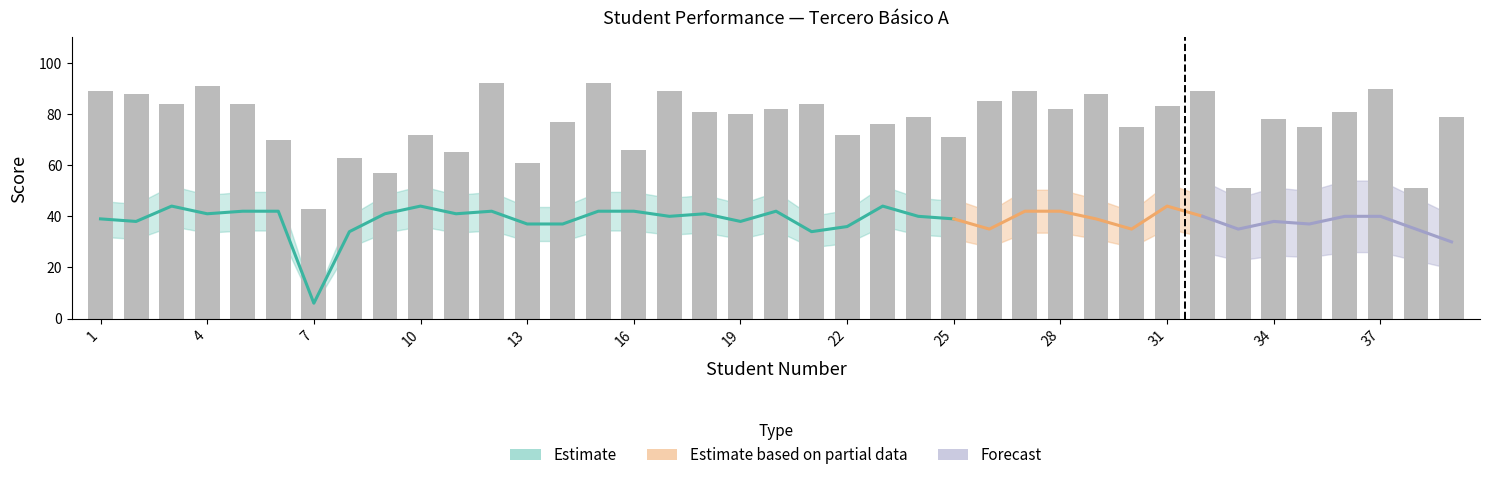

What is the lowest value of the Tot Ev series?

43